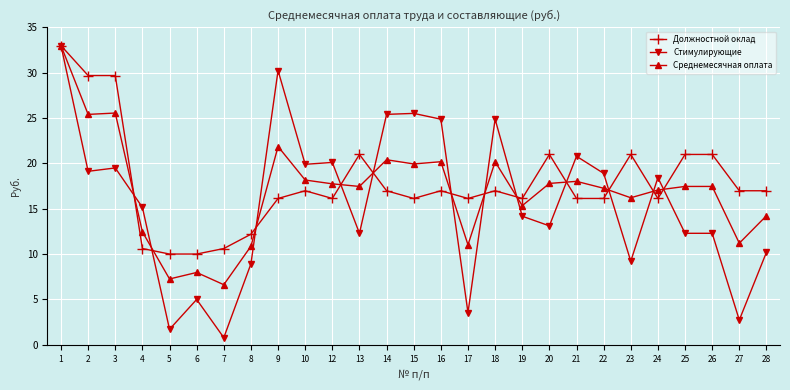

At which label does Стимулирующие reach its minimum?

7